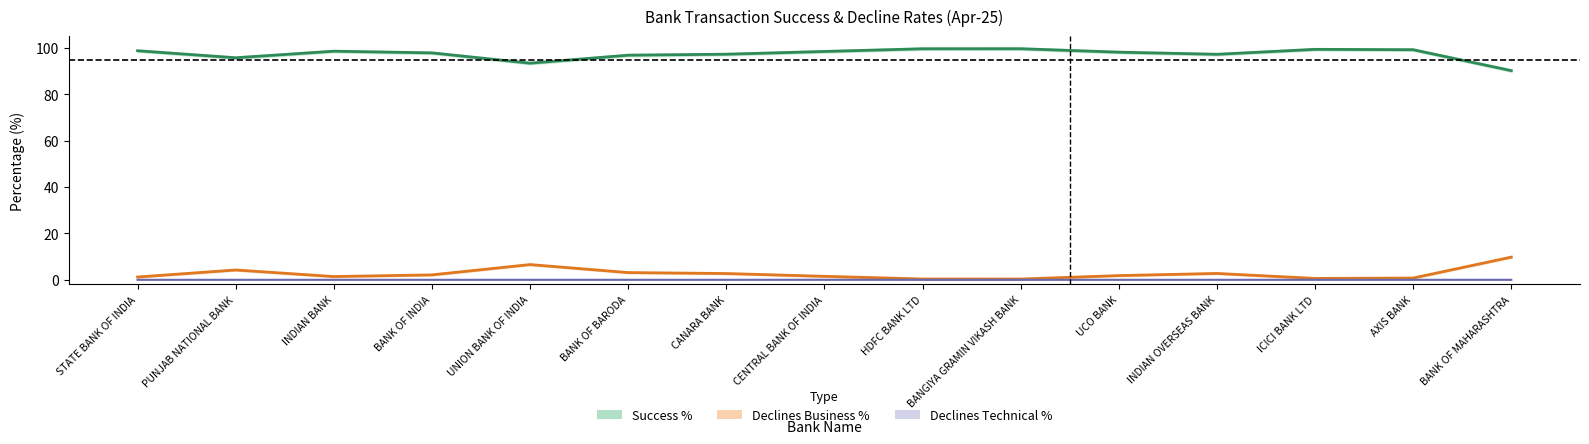

Reading left to right, what are all the values shown in this chart?

Success %: STATE BANK OF INDIA=98.8	PUNJAB NATIONAL BANK=95.8	INDIAN BANK=98.6	BANK OF INDIA=97.9	UNION BANK OF INDIA=93.4	BANK OF BARODA=96.9	CANARA BANK=97.3	CENTRAL BANK OF INDIA=98.5	HDFC BANK LTD=99.6	BANGIYA GRAMIN VIKASH BANK=99.7	UCO BANK=98.2	INDIAN OVERSEAS BANK=97.3	ICICI BANK LTD=99.4	AXIS BANK=99.2	BANK OF MAHARASHTRA=90.2
Declines Business %: STATE BANK OF INDIA=1.2	PUNJAB NATIONAL BANK=4.2	INDIAN BANK=1.4	BANK OF INDIA=2.1	UNION BANK OF INDIA=6.6	BANK OF BARODA=3.1	CANARA BANK=2.7	CENTRAL BANK OF INDIA=1.5	HDFC BANK LTD=0.4	BANGIYA GRAMIN VIKASH BANK=0.3	UCO BANK=1.8	INDIAN OVERSEAS BANK=2.7	ICICI BANK LTD=0.6	AXIS BANK=0.8	BANK OF MAHARASHTRA=9.8
Declines Technical %: STATE BANK OF INDIA=0.0	PUNJAB NATIONAL BANK=0.0	INDIAN BANK=0.0	BANK OF INDIA=0.0	UNION BANK OF INDIA=0.0	BANK OF BARODA=0.0	CANARA BANK=0.0	CENTRAL BANK OF INDIA=0.0	HDFC BANK LTD=0.0	BANGIYA GRAMIN VIKASH BANK=0.0	UCO BANK=0.0	INDIAN OVERSEAS BANK=0.0	ICICI BANK LTD=0.0	AXIS BANK=0.0	BANK OF MAHARASHTRA=0.0